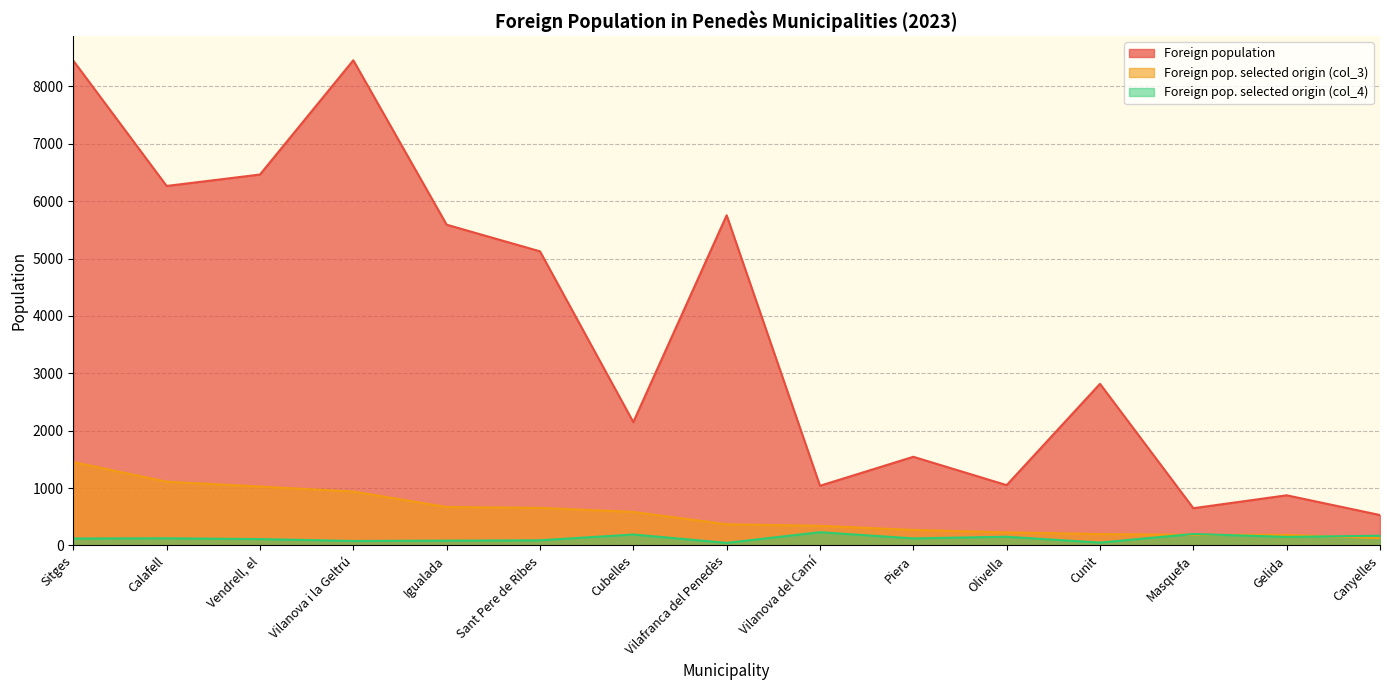

Count the number of categories in the chart.

15